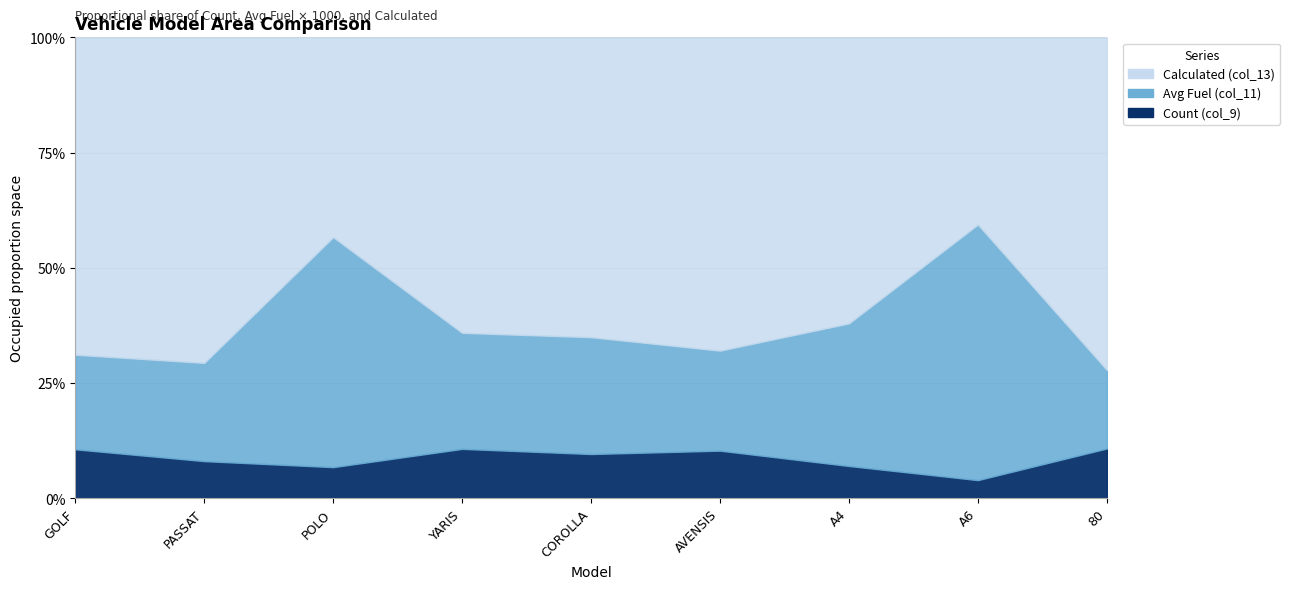

How many values in the Count (col_9) series exceed 2565?

4